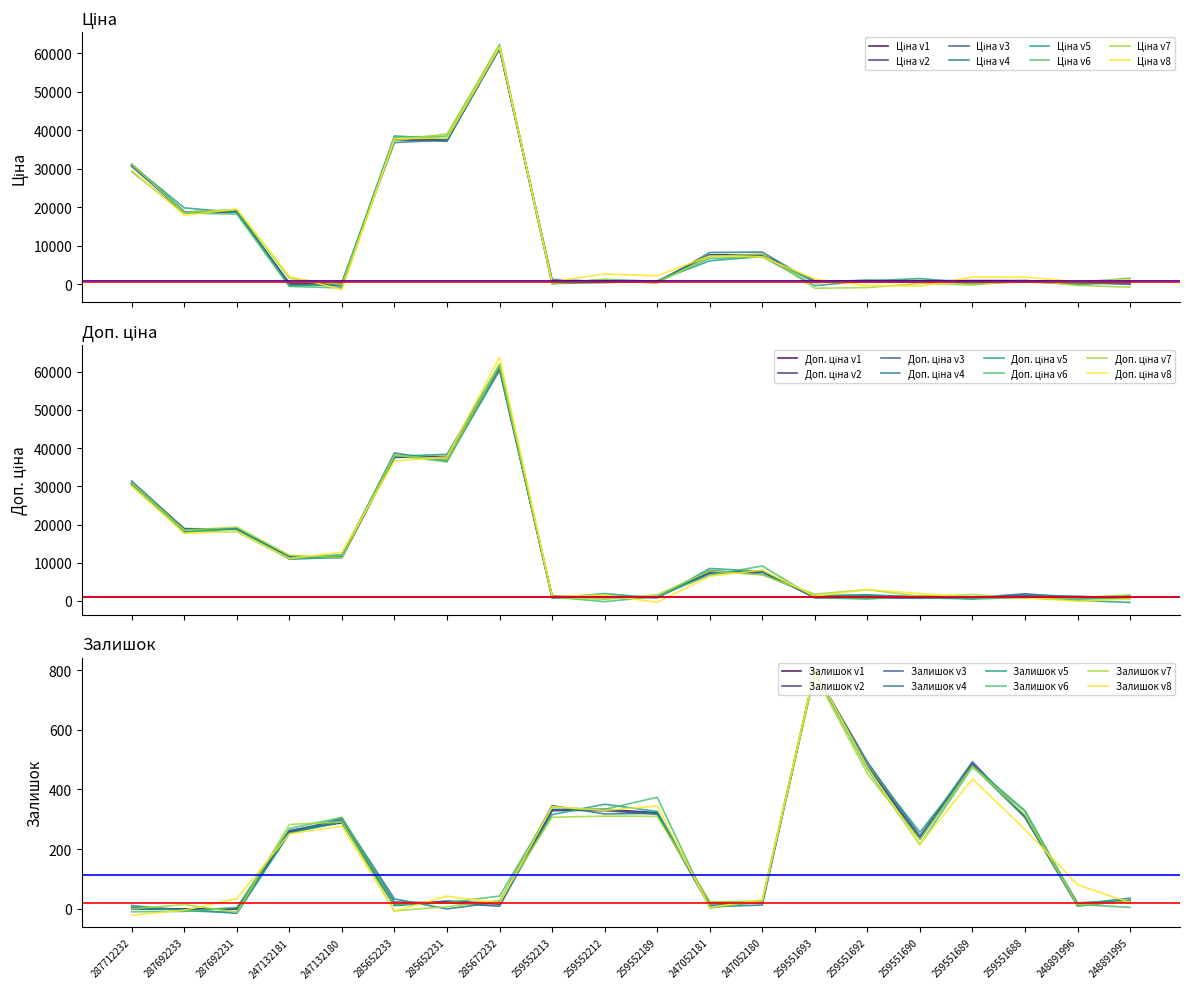

True or false: Ціна and Доп. ціна cross at least once.

False